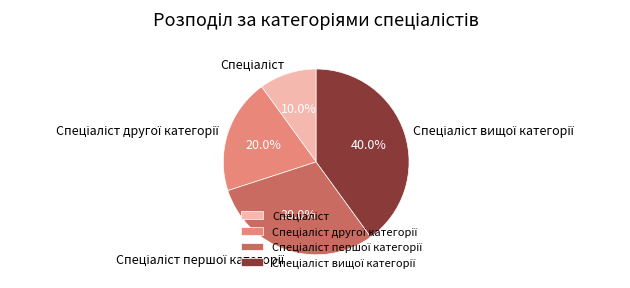

To the nearest percent, what is the average slice percentage?

25%